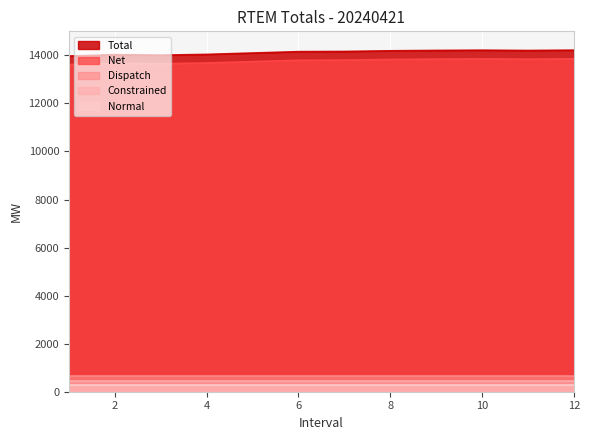

What are all the series names shown in the legend?

Total, Net, Dispatch, Constrained, Normal